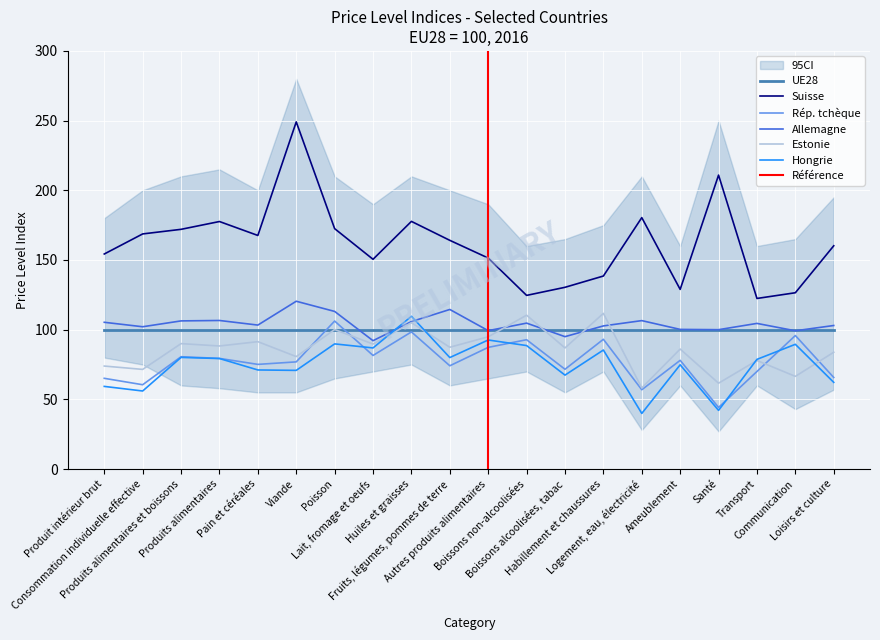

Which series has the widest spread of values?

Suisse